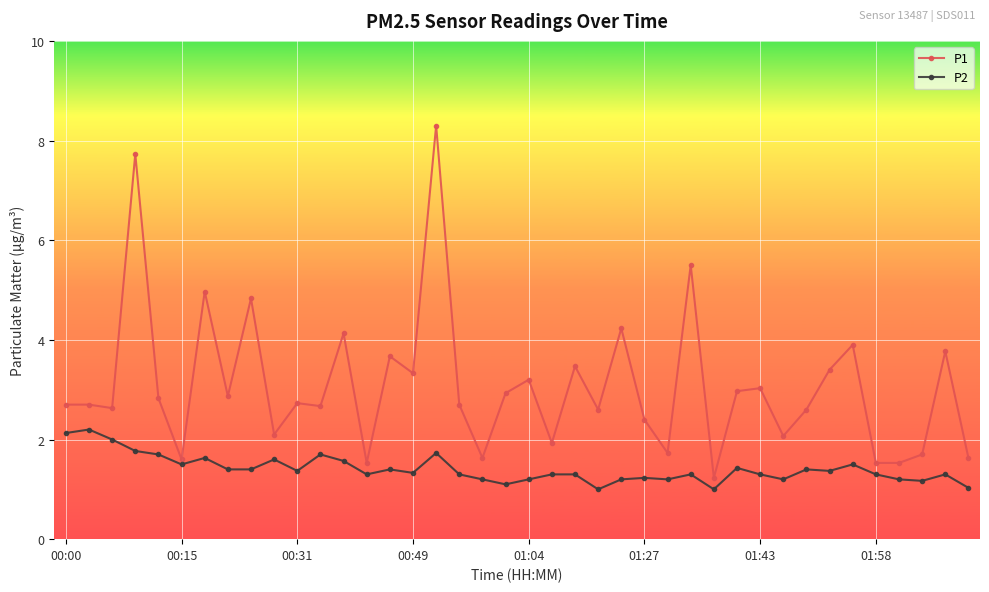

Does the chart display data point markers on the line(s)?

Yes